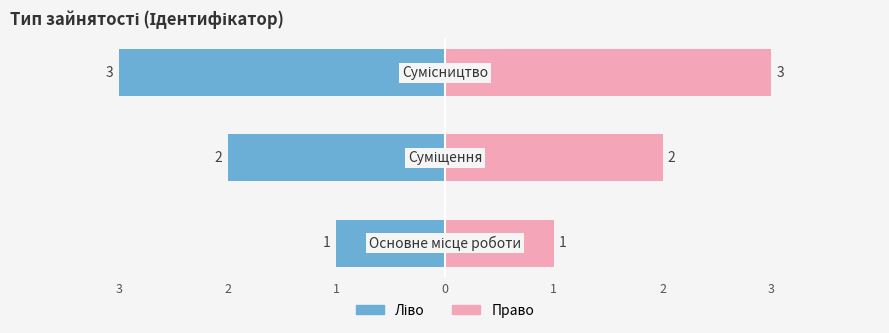

The value at Основне місце роботи is 1. True or false?

True